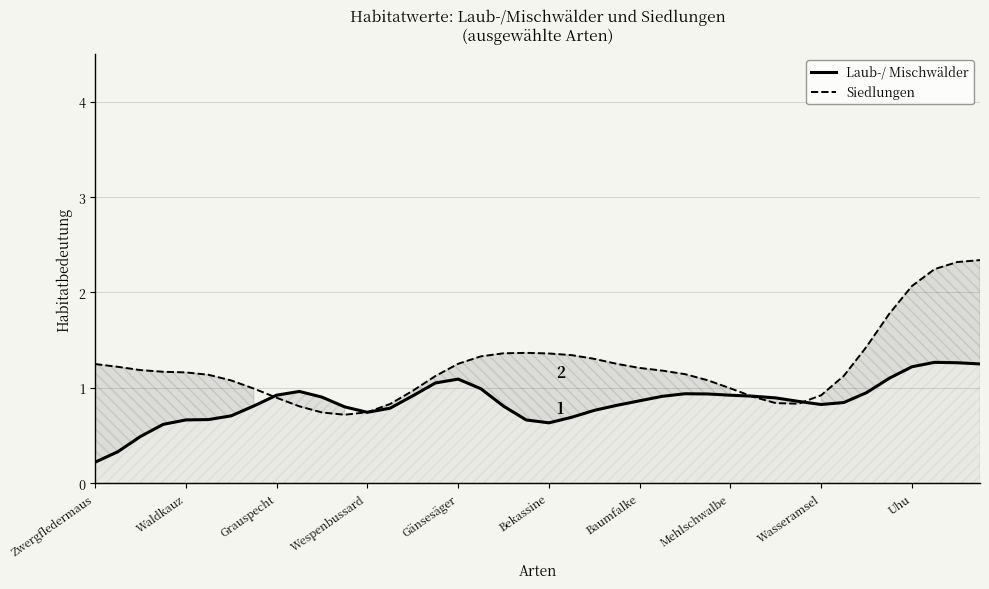

The Laub-/ Mischwälder series shows 0.5 at Baumfalke. True or false?

False